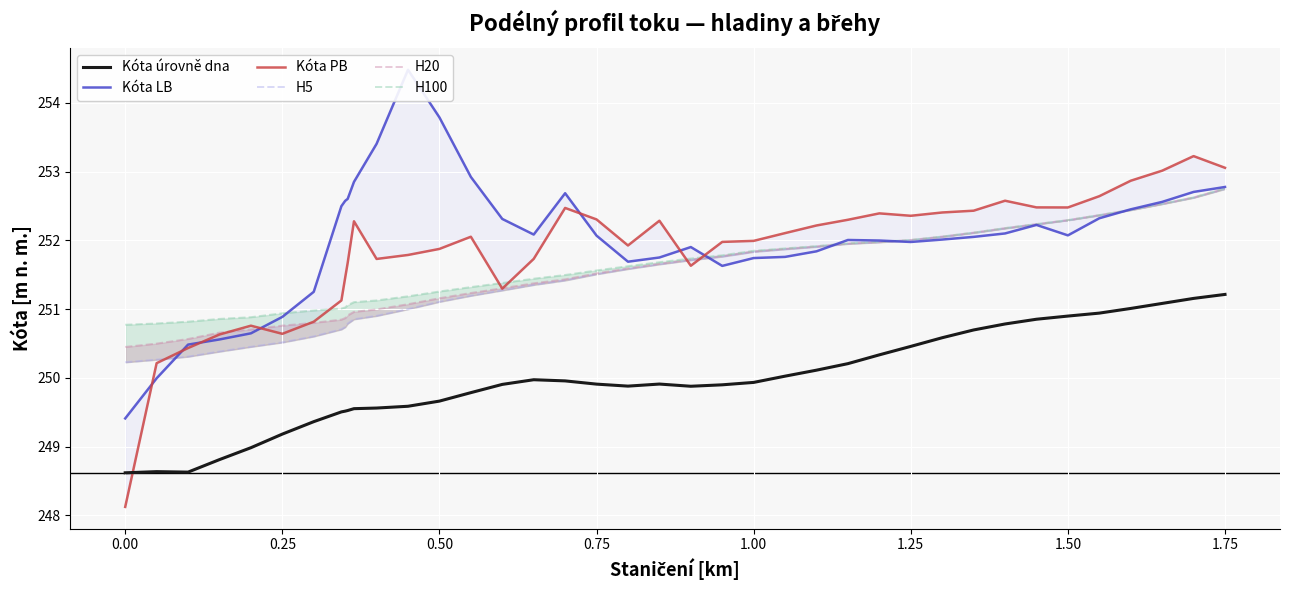

At how many categories does at least one series exceed 251?

33